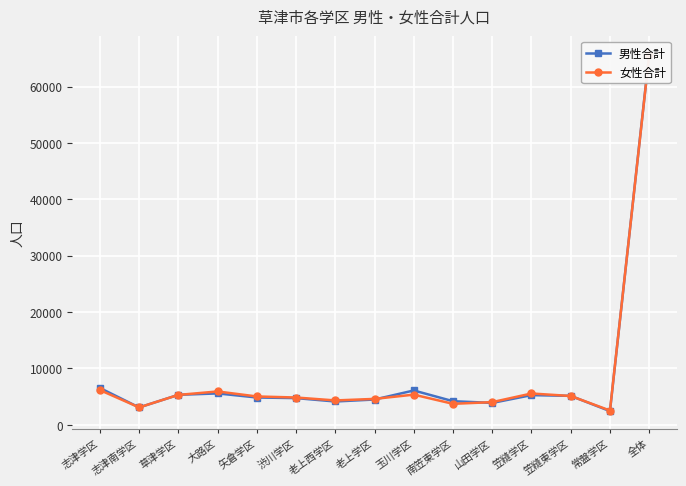

What is the value of the 男性合計 point at the 1st from the left?

6547